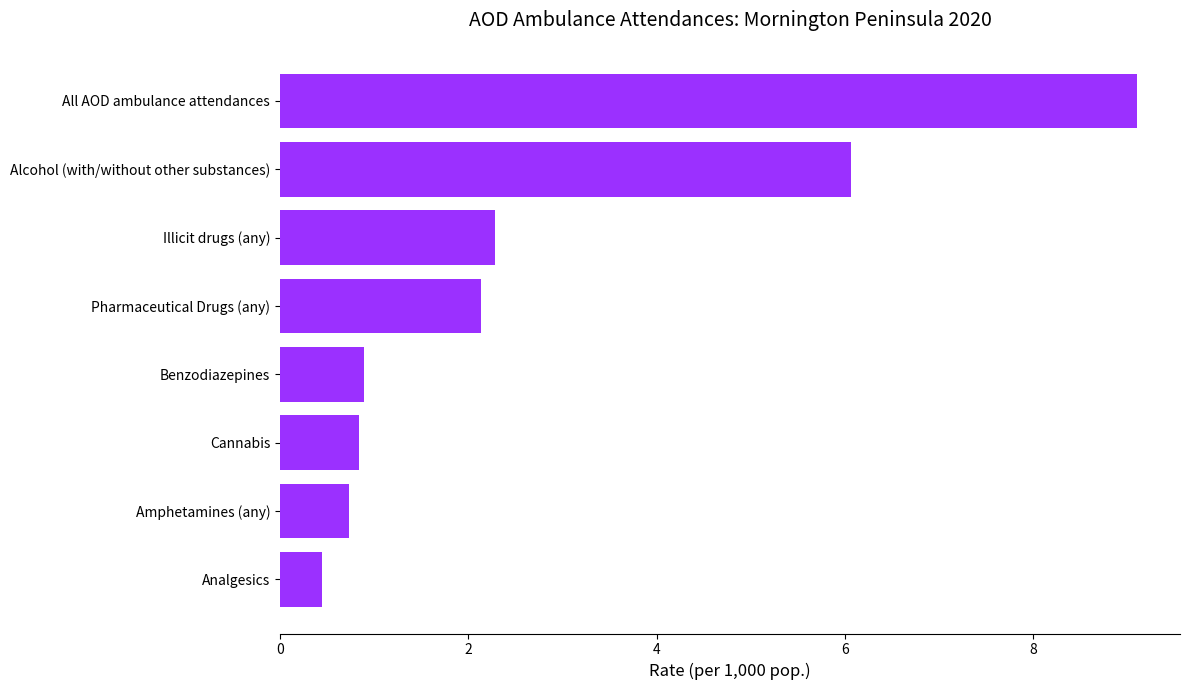

What is the smallest value displayed?

0.4